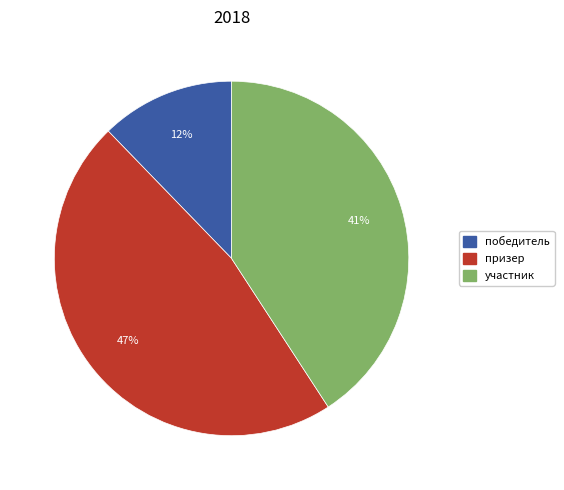

To the nearest percent, what is the average slice percentage?

33%